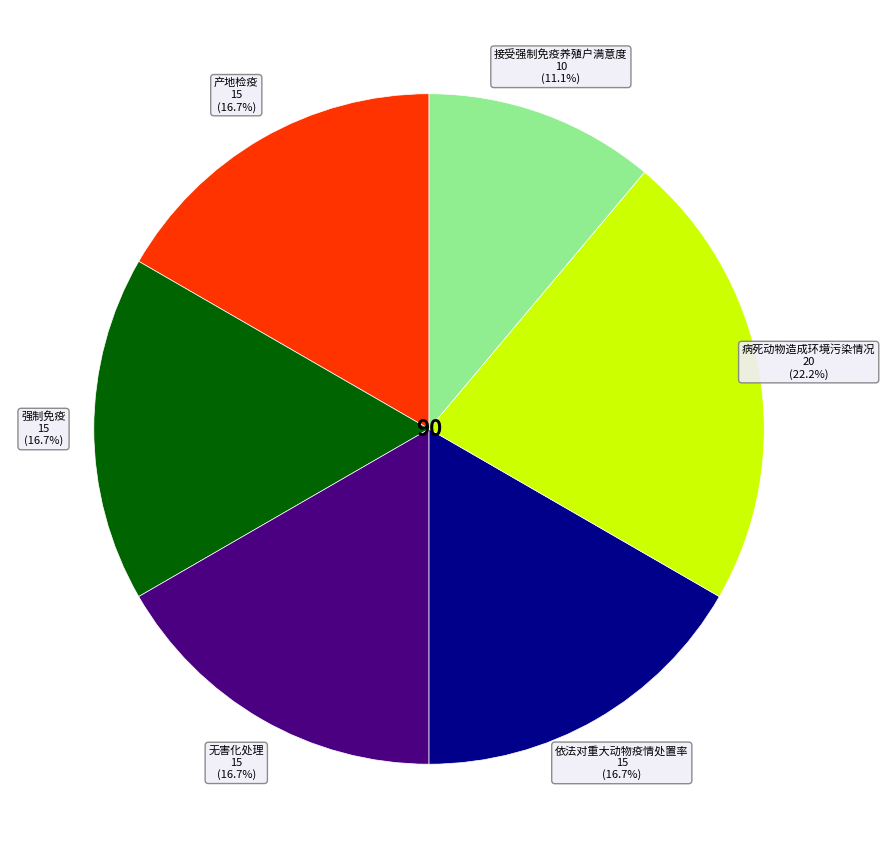

Is there a majority slice in this chart?

No